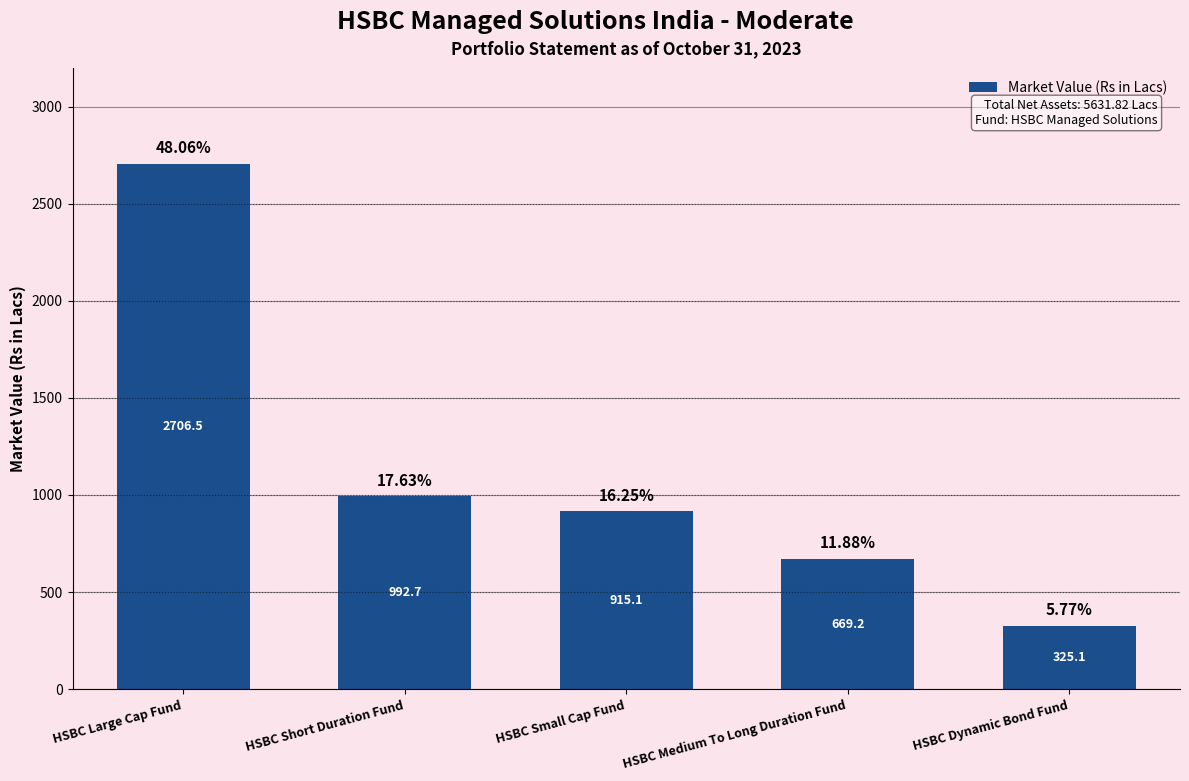

How many data points are above 915?

3